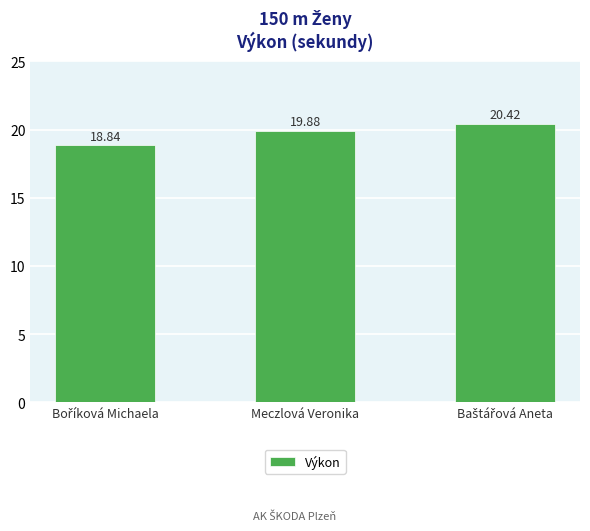

What is the label of the 2nd bar from the right?

Meczlová Veronika